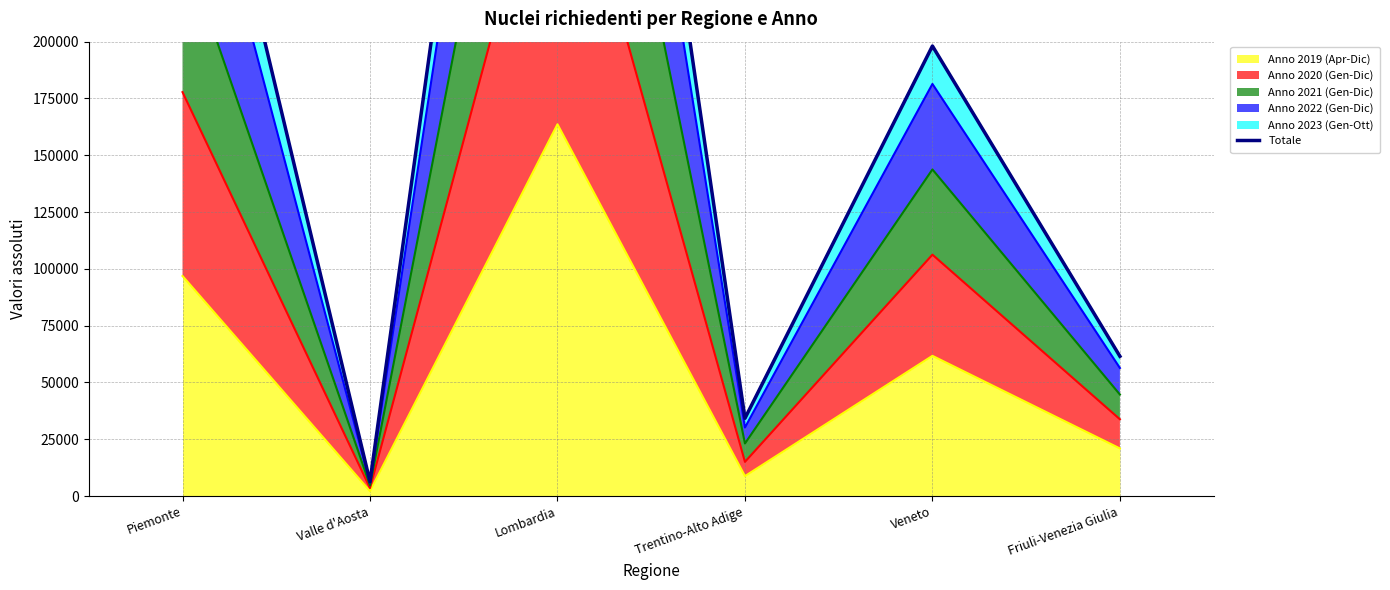

Where is the first local minimum?

Valle d'Aosta